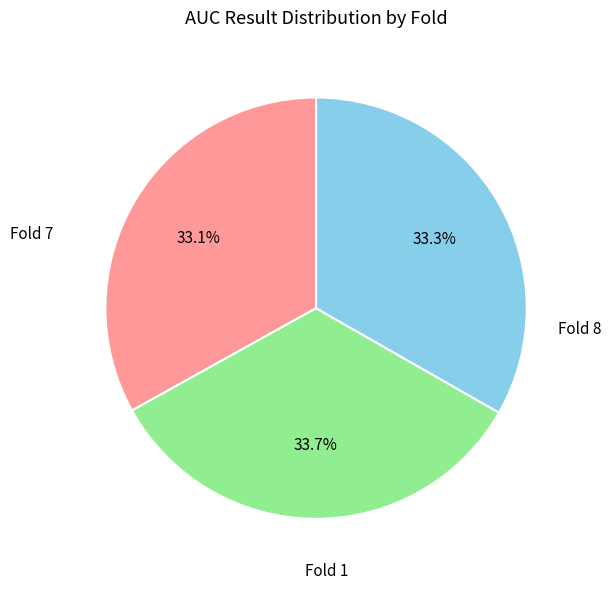

Is there a majority slice in this chart?

No